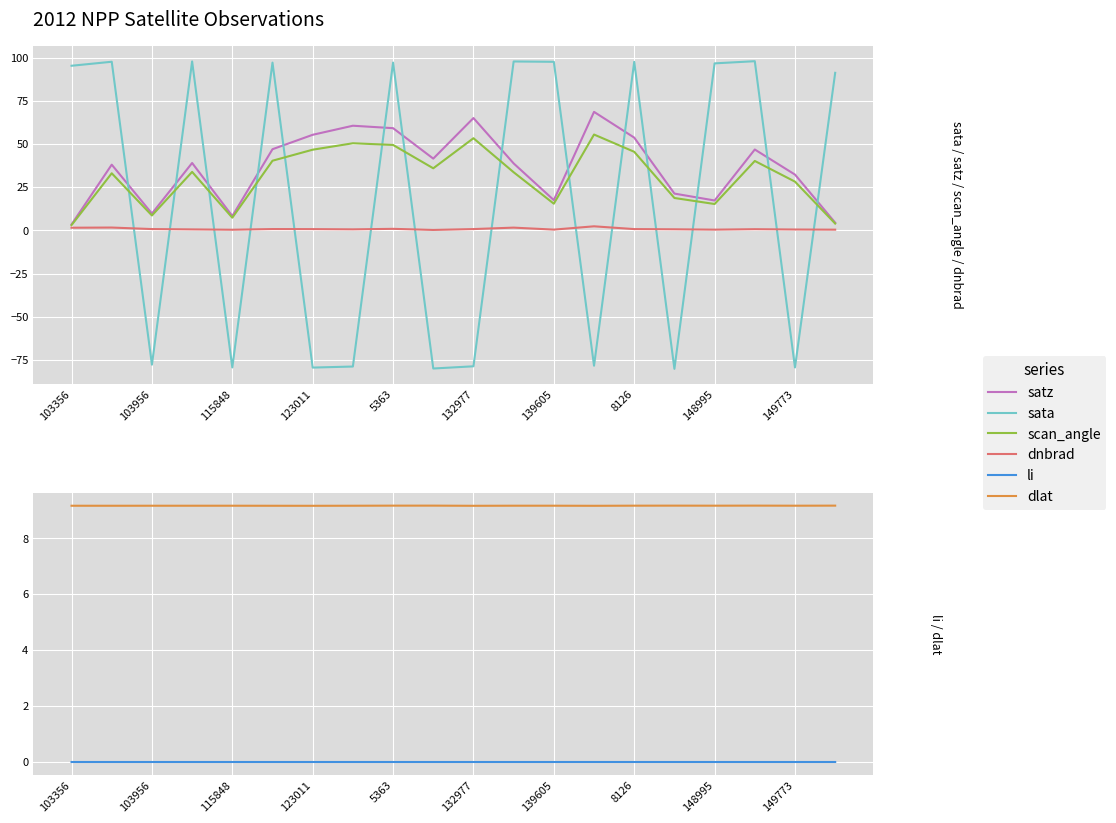

What is the total value across all series at 149773?

-9.1